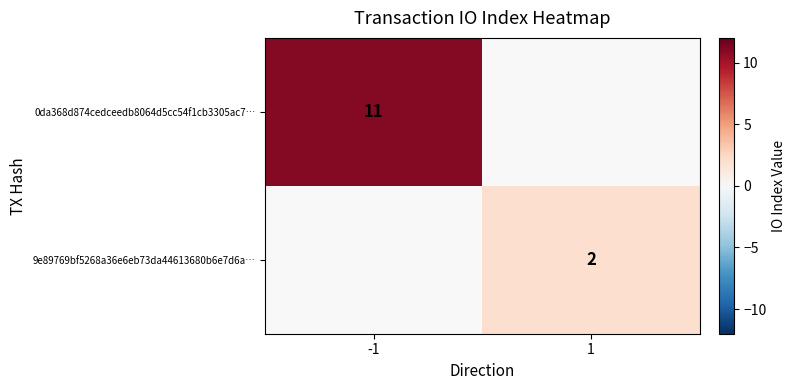

The 9e89769bf5268a36e6eb73da44613680b6e7d6a… series shows 3 at 1. True or false?

False